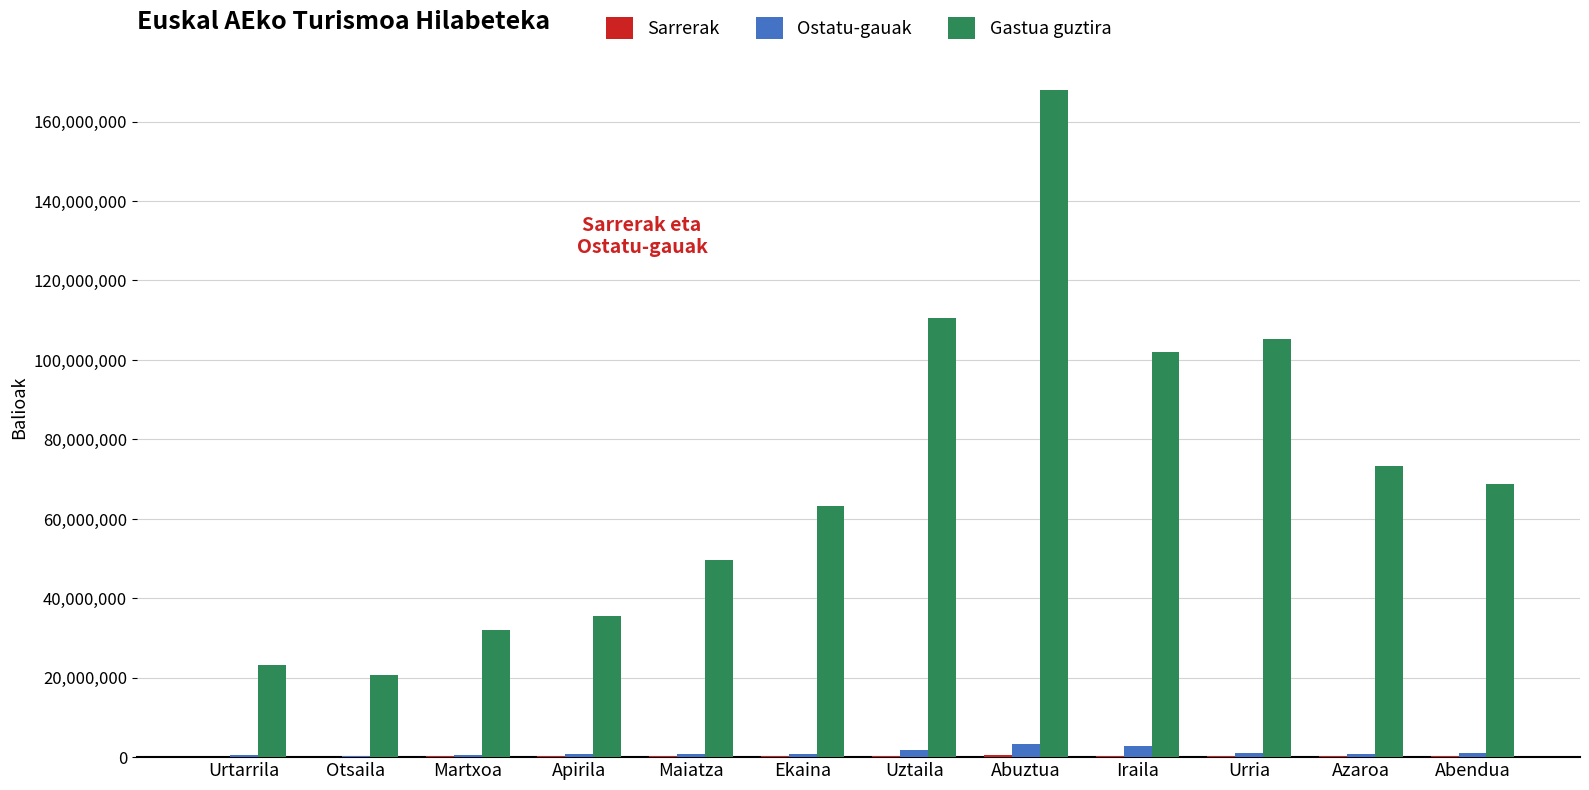

Is the value of Gastua guztira at Martxoa greater than the value of Ostatu-gauak at Urtarrila?

Yes